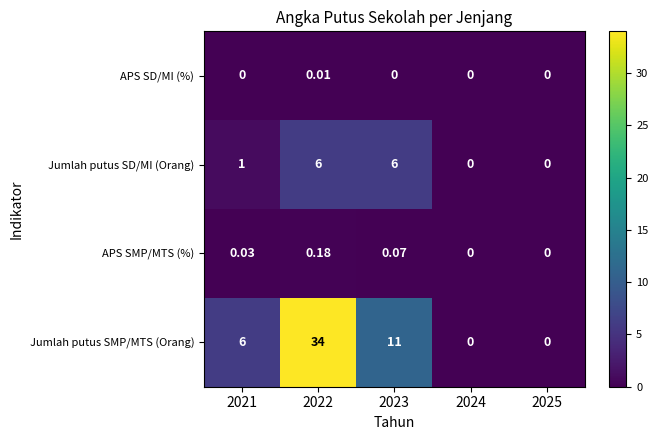

What is the maximum value shown in the chart?

34.0